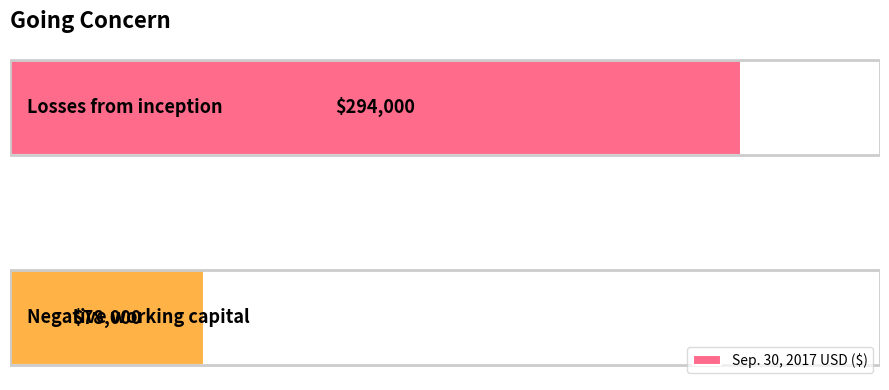

What is the sum of all values?

372000